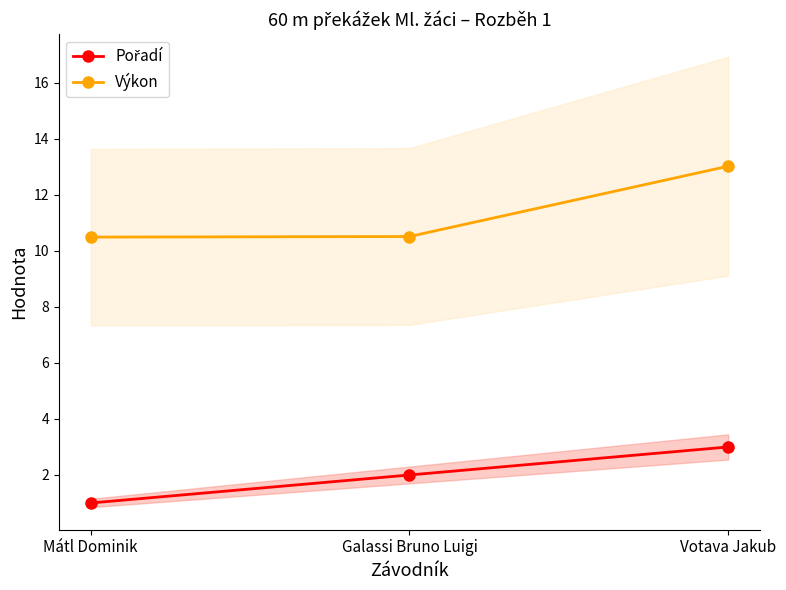

What is the label of the 1st point from the left?

Mátl Dominik